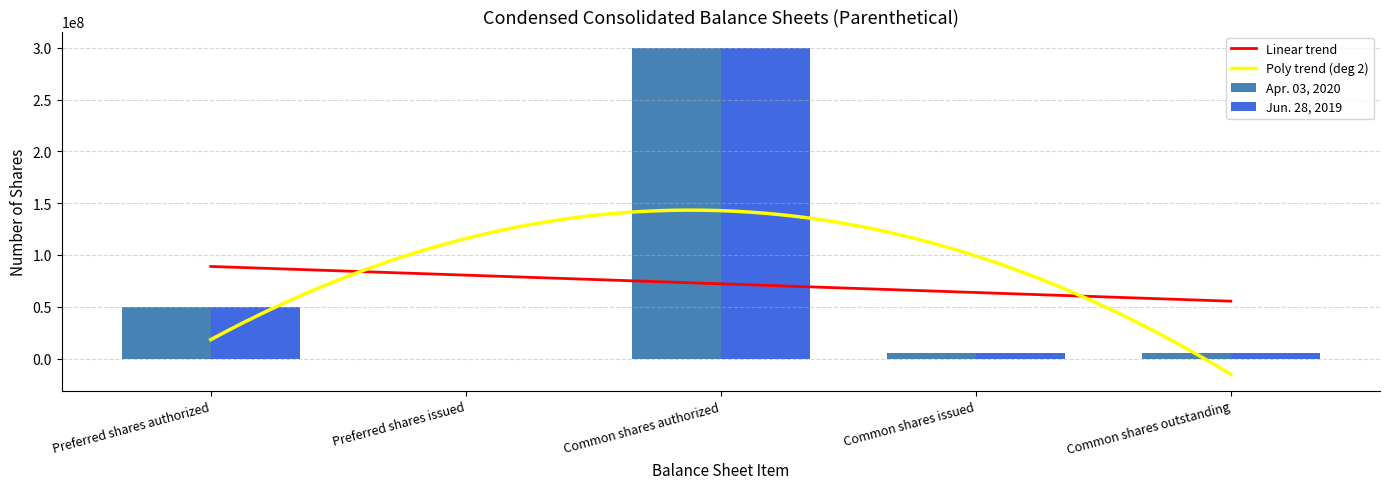

At how many categories does at least one series exceed 118656973?

1